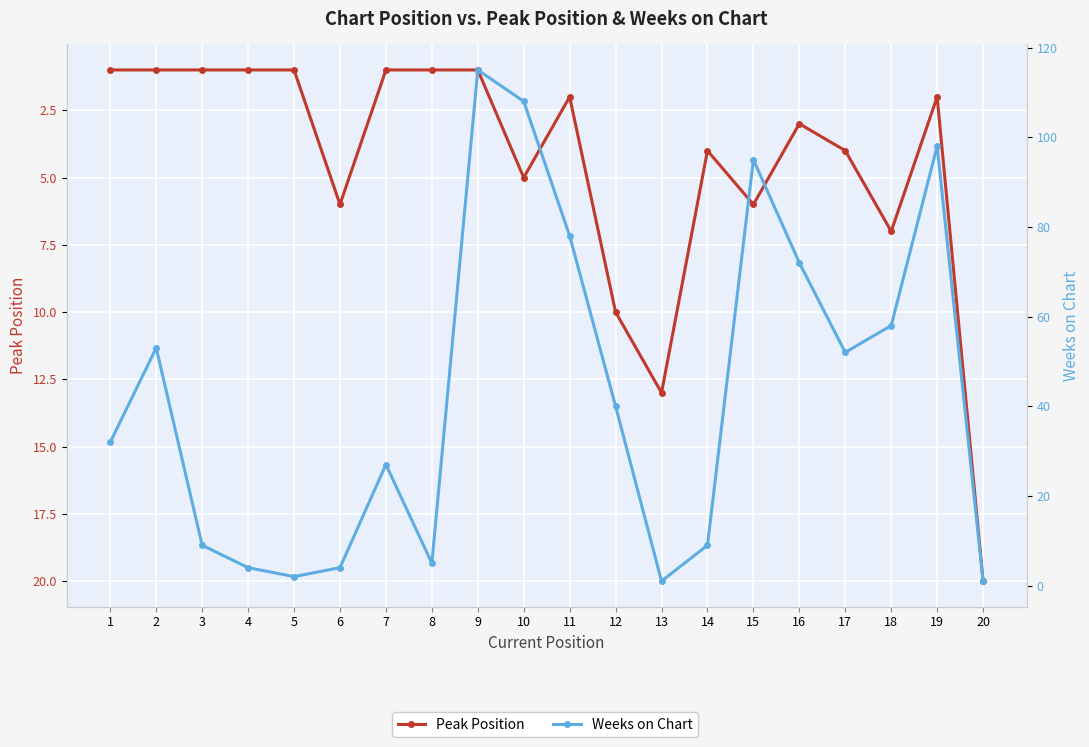

Where does the Weeks on Chart series first go above 40?

2